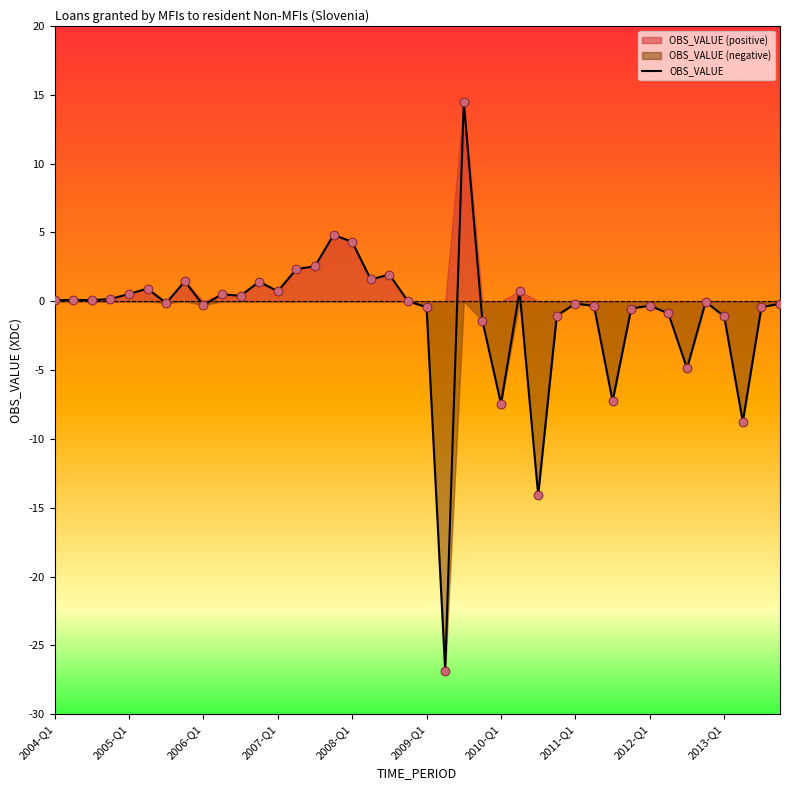

What is the change in value from 16 to 26?

-18.4